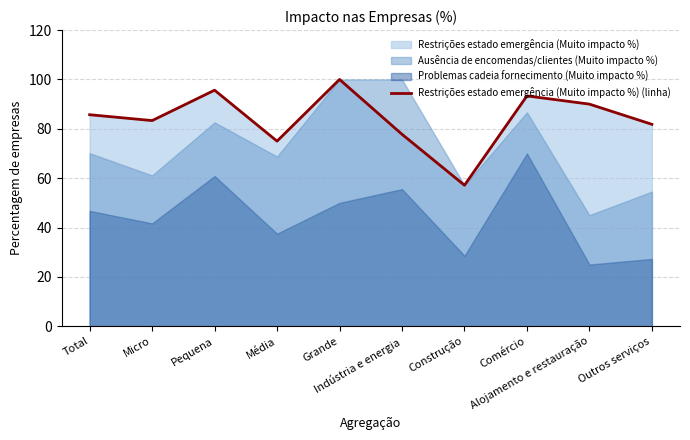

What is the label of the 1st point from the right?

Outros serviços